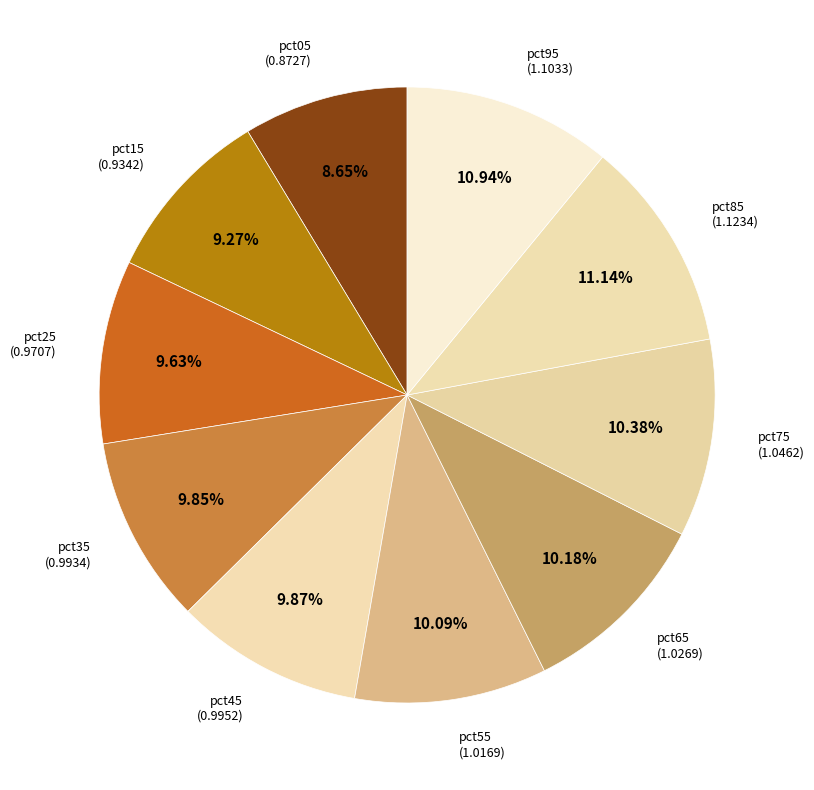

Does any single category account for the majority?

No